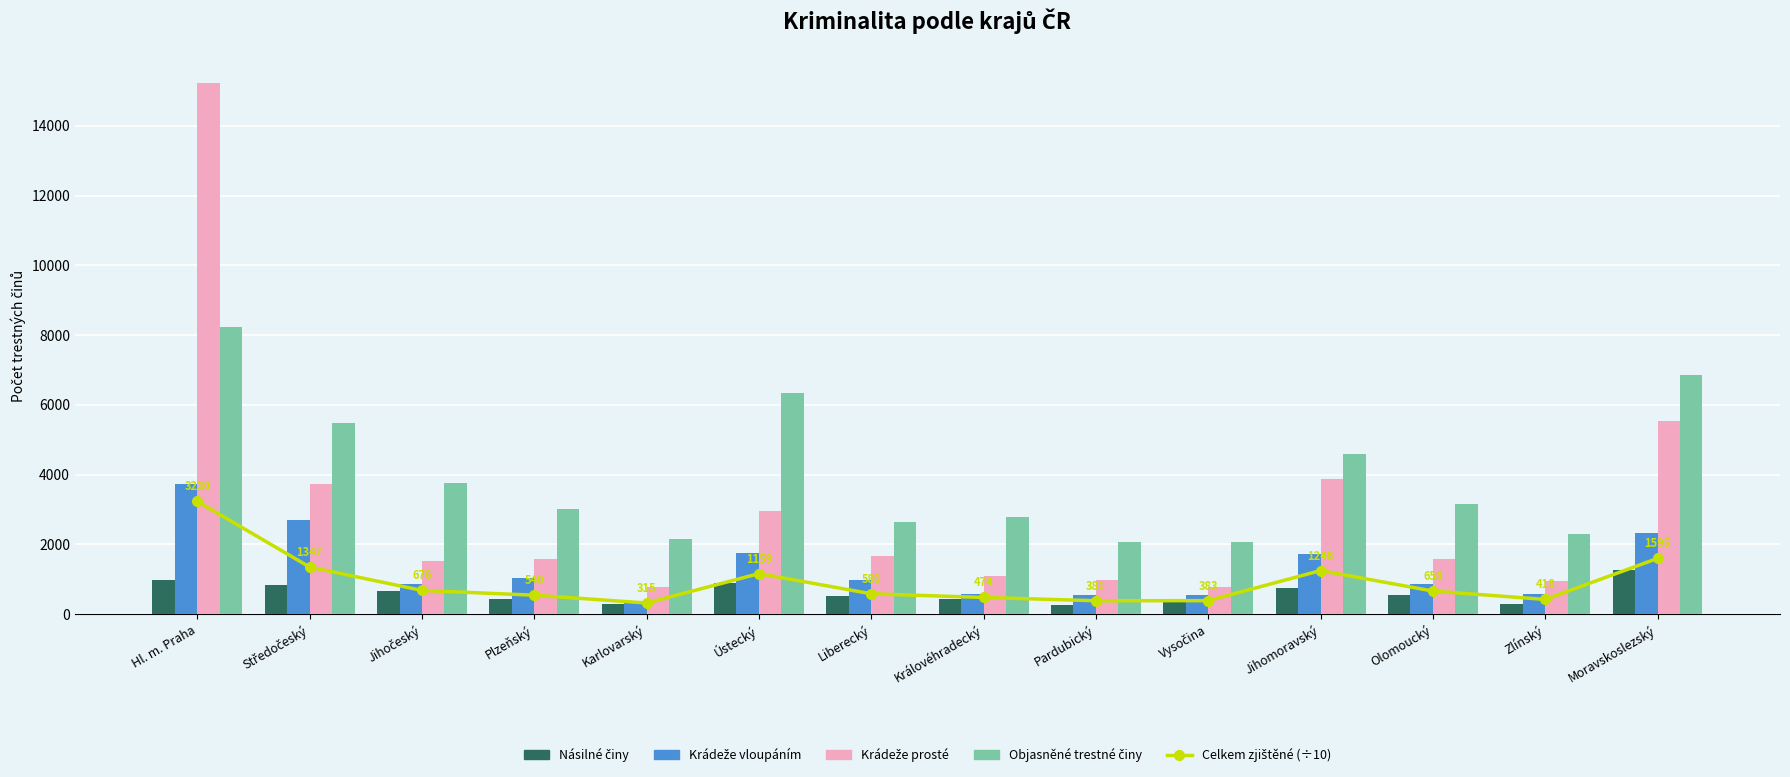

The Násilné činy series shows 331.0 at Středočeský. True or false?

False